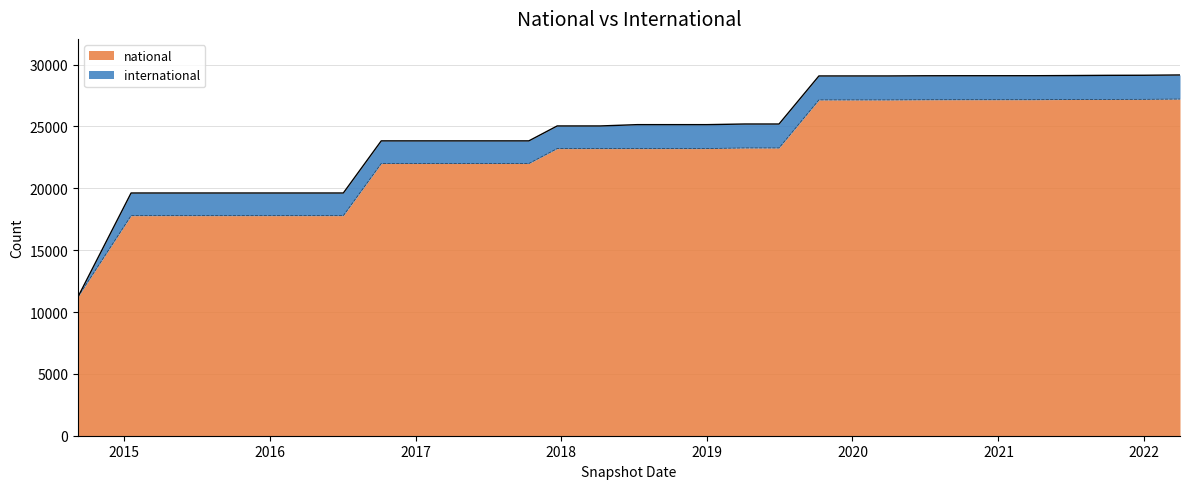

Which label corresponds to the smallest value in the chart?

2014-09-08